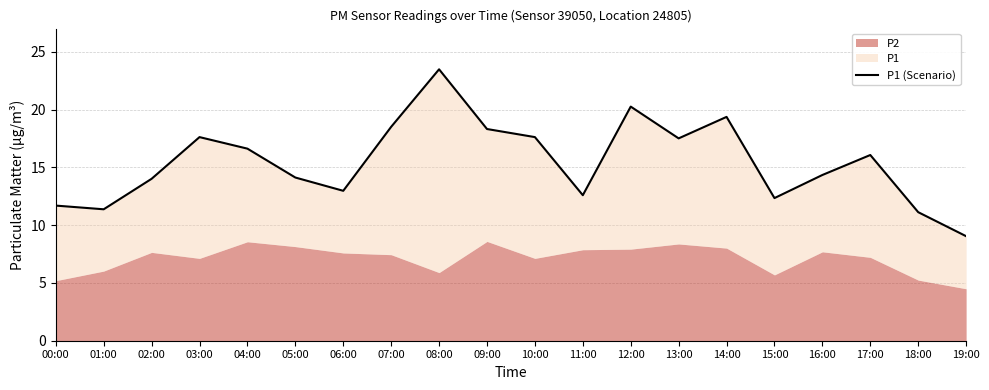

What is the maximum value shown in the chart?

23.5